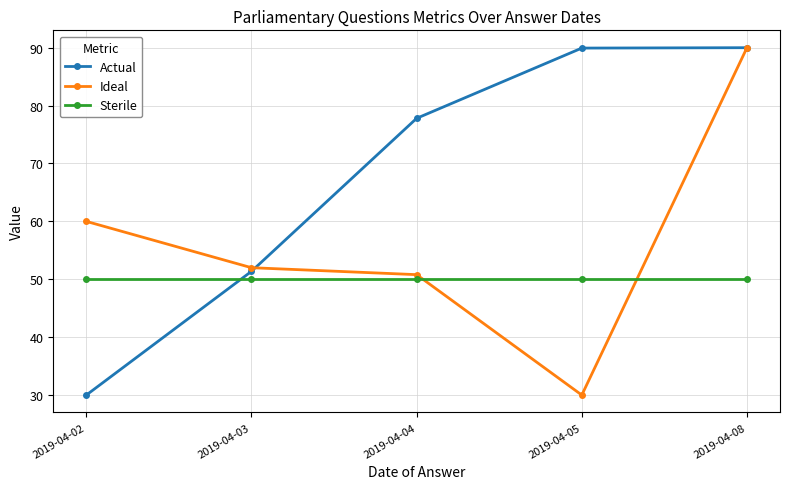

The Ideal series shows 68.7 at 2019-04-04. True or false?

False